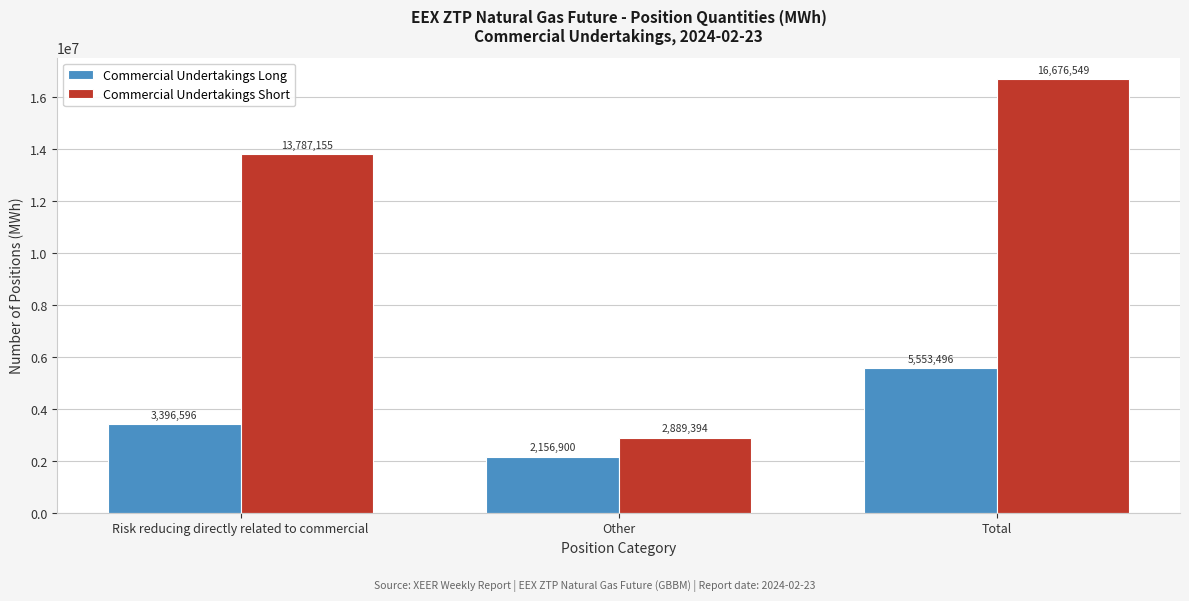

Reading right to left, extract all data points from this chart.

Commercial Undertakings Long: Total=5553496	Other=2156900	Risk reducing directly related to commercial=3396596
Commercial Undertakings Short: Total=16676549	Other=2889394	Risk reducing directly related to commercial=13787155